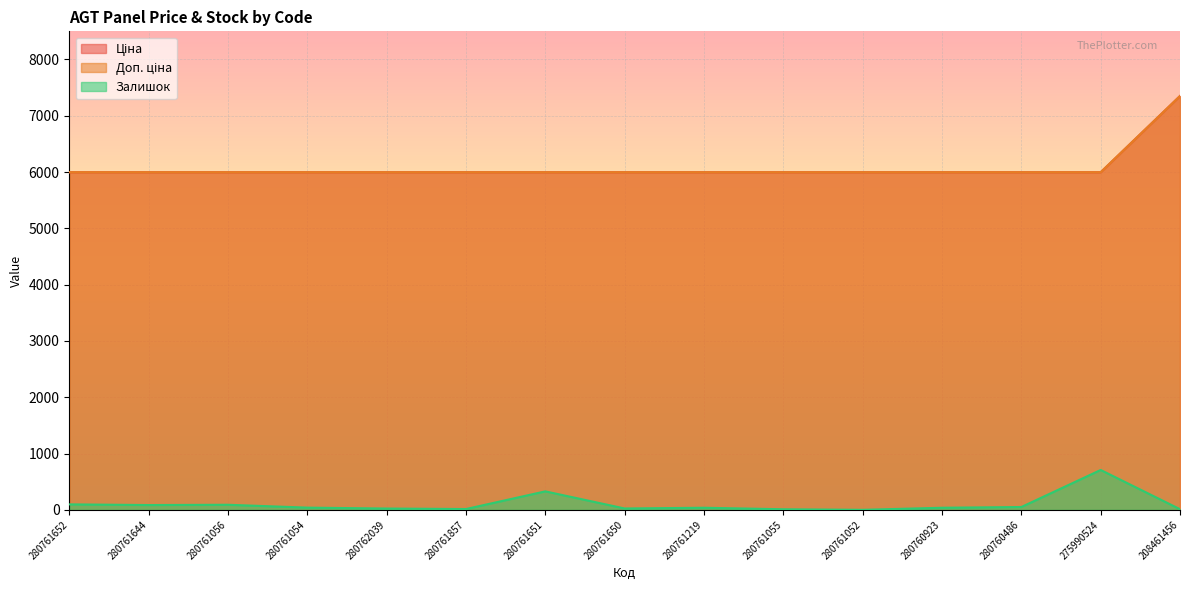

Reading left to right, what are all the values shown in this chart?

Ціна: 280761652=5996.8	280761644=5996.8	280761056=5996.8	280761054=5996.8	280762039=5996.8	280761857=5996.8	280761651=5996.8	280761650=5996.8	280761219=5996.8	280761055=5996.8	280761052=5996.8	280760923=5996.8	280760486=5996.8	275990524=5996.8	208461456=7351.2
Доп. ціна: 280761652=5996.8	280761644=5996.8	280761056=5996.8	280761054=5996.8	280762039=5996.8	280761857=5996.8	280761651=5996.8	280761650=5996.8	280761219=5996.8	280761055=5996.8	280761052=5996.8	280760923=5996.8	280760486=5996.8	275990524=5996.8	208461456=7351.2
Залишок: 280761652=97.0	280761644=85.0	280761056=90.0	280761054=39.0	280762039=23.0	280761857=14.0	280761651=328.0	280761650=24.0	280761219=37.0	280761055=10.0	280761052=0.0	280760923=37.0	280760486=50.0	275990524=708.0	208461456=11.0